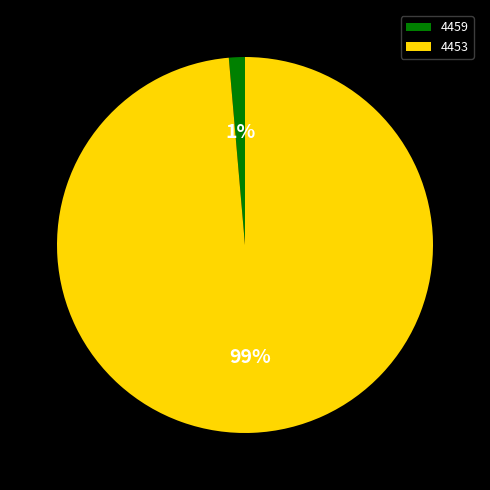

Rank the categories by value from highest to lowest.

4453, 4459